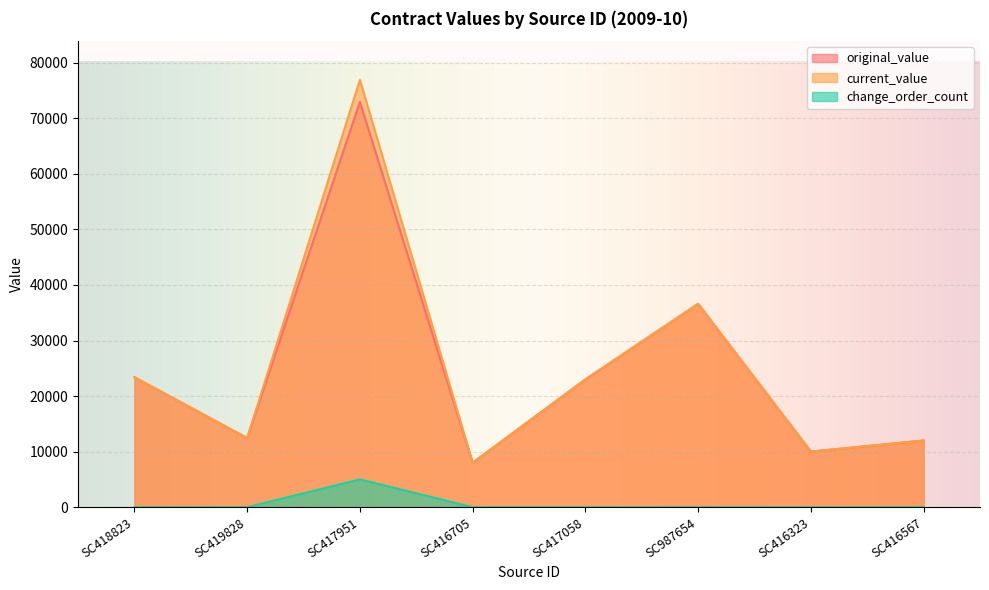

What are all the series names shown in the legend?

original_value, current_value, change_order_count